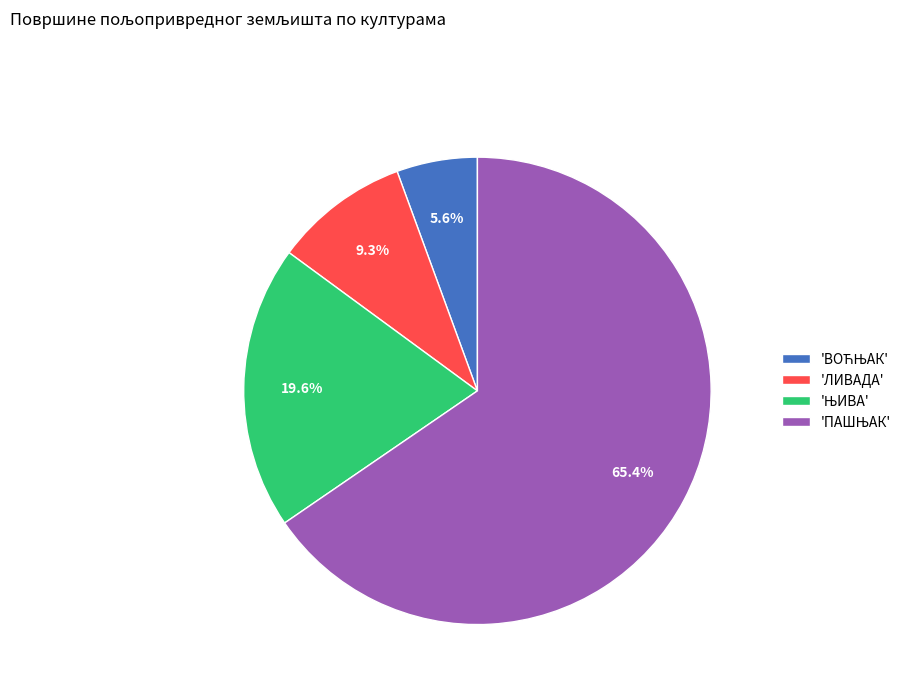

Is there a majority slice in this chart?

Yes